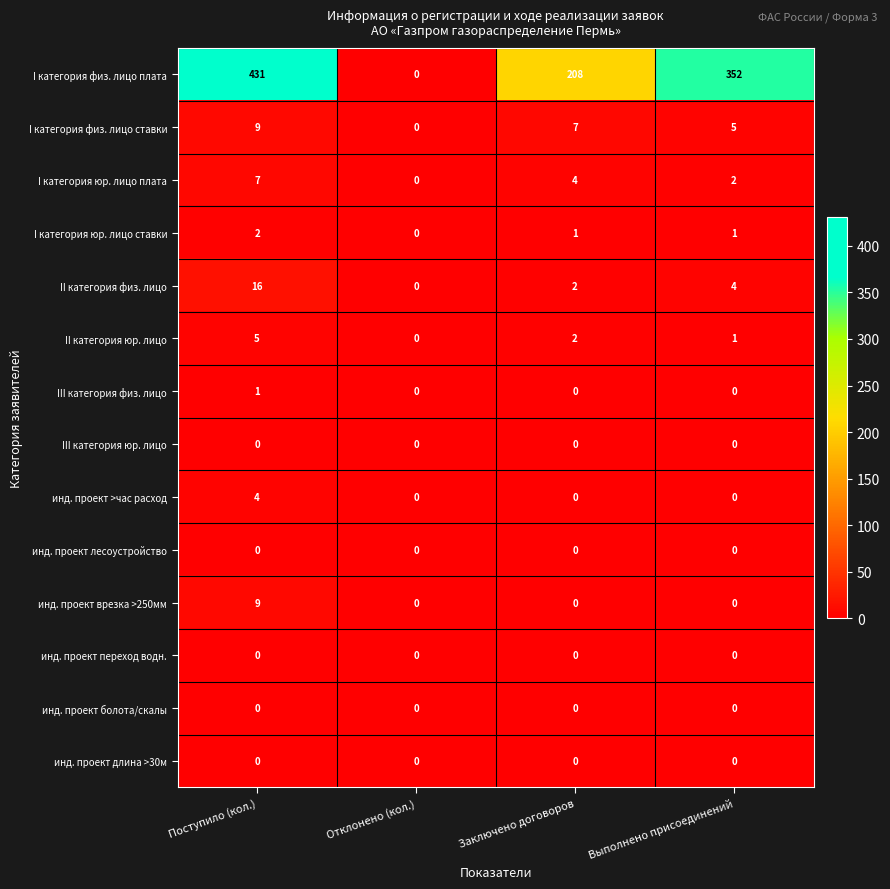

Which series has the widest spread of values?

I категория физ. лицо плата